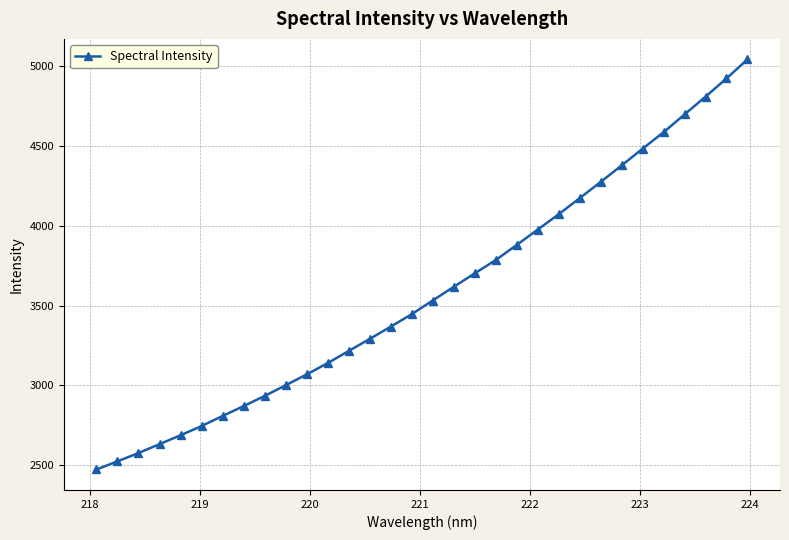

What is the value of the 27th point from the left?

4482.7